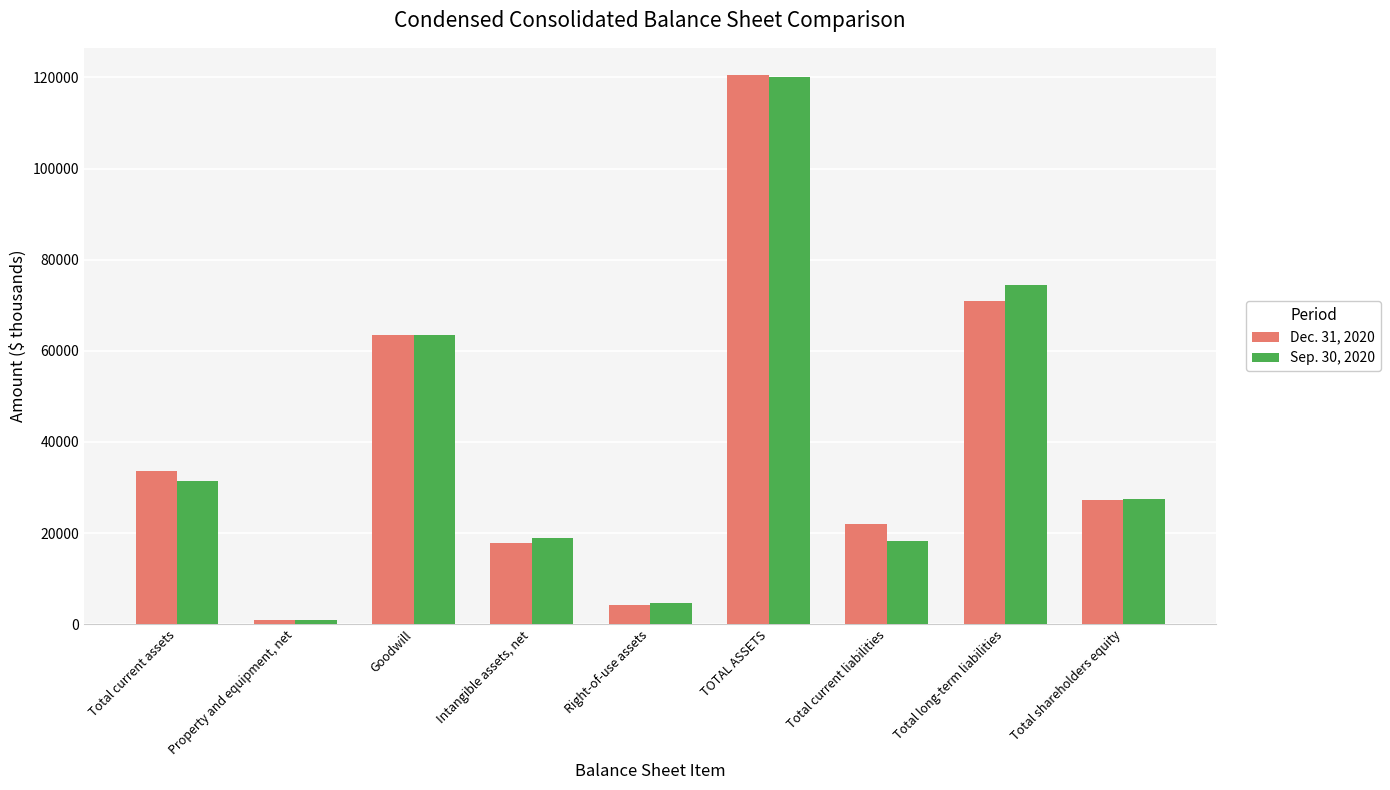

How many data points in Dec. 31, 2020 are less than 27374?

4